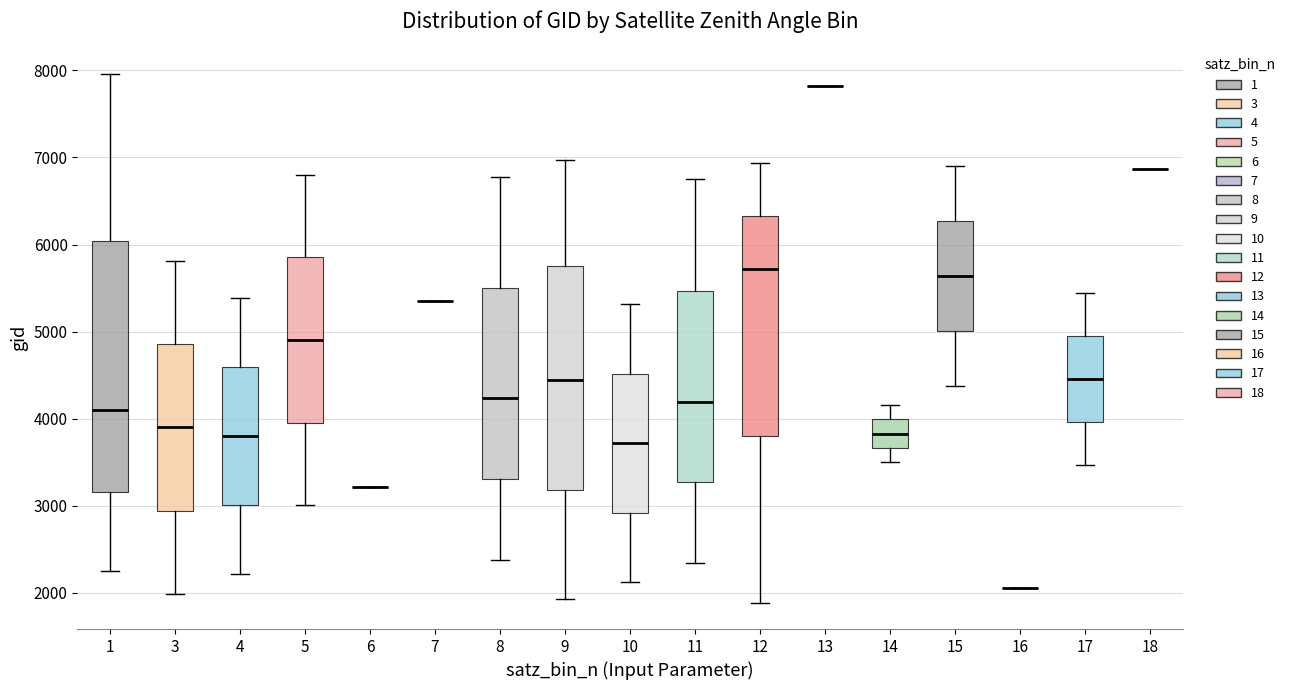

Reading left to right, transcribe this box plot: for each box, give where its median line is, the range the box spans, and where its two whiskers end, as read against the y-axis. The values are not printed on the chart, so give them approximately, as read against the axis.

1: median 4100, box 3200 to 6000, whiskers 2200 to 8000
3: median 3900, box 2900 to 4900, whiskers 2000 to 5800
4: median 3800, box 3000 to 4600, whiskers 2200 to 5400
5: median 4900, box 4000 to 5900, whiskers 3000 to 6800
6: box collapsed to a line at 3200, whiskers 3200 to 3200
7: box collapsed to a line at 5400, whiskers 5400 to 5400
8: median 4200, box 3300 to 5500, whiskers 2400 to 6800
9: median 4400, box 3200 to 5800, whiskers 1900 to 7000
10: median 3700, box 2900 to 4500, whiskers 2100 to 5300
11: median 4200, box 3300 to 5500, whiskers 2300 to 6700
12: median 5700, box 3800 to 6300, whiskers 1900 to 6900
13: box collapsed to a line at 7800, whiskers 7800 to 7800
14: median 3800, box 3700 to 4000, whiskers 3500 to 4200
15: median 5600, box 5000 to 6300, whiskers 4400 to 6900
16: box collapsed to a line at 2100, whiskers 2100 to 2100
17: median 4500, box 4000 to 4900, whiskers 3500 to 5400
18: box collapsed to a line at 6900, whiskers 6900 to 6900